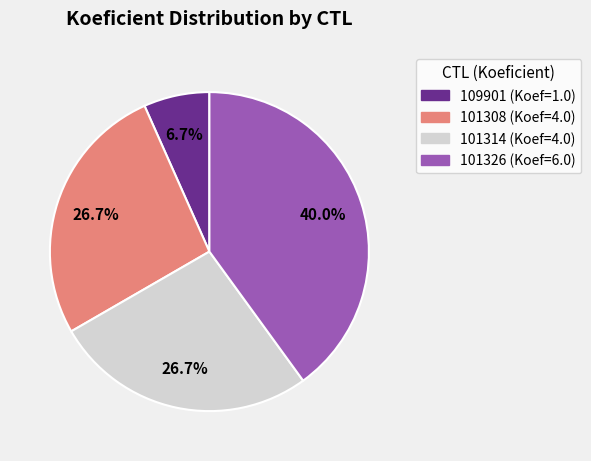

Combined, do 109901 and 101314 account for over 50%?

No